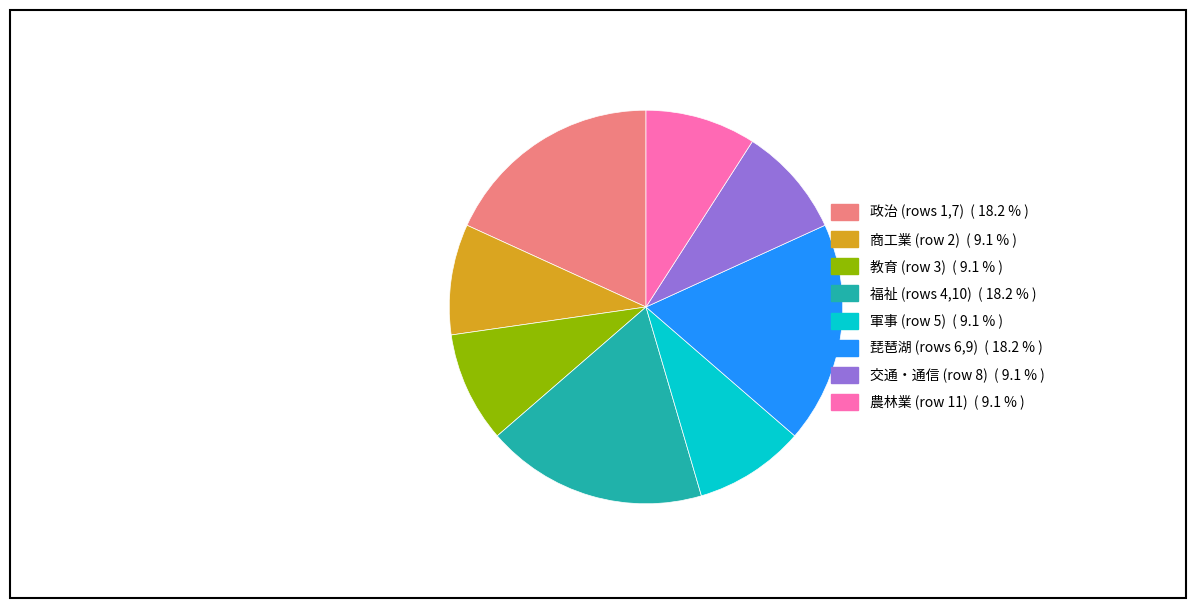

Does any single category account for the majority?

No